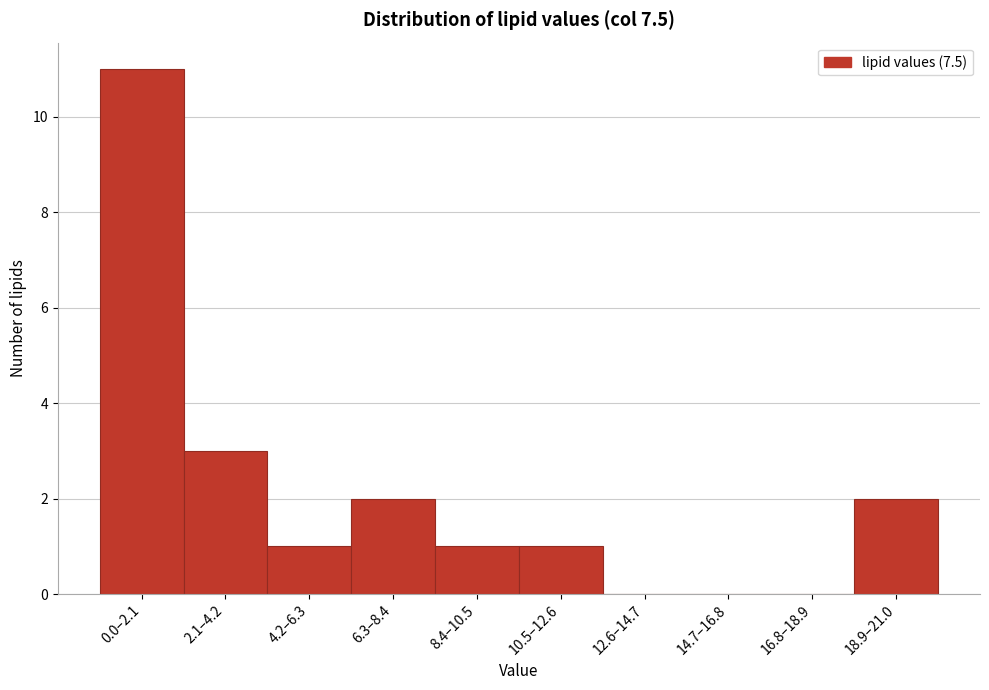

Reading left to right, extract all data points from this chart.

0.0–2.1=11	2.1–4.2=3	4.2–6.3=1	6.3–8.4=2	8.4–10.5=1	10.5–12.6=1	12.6–14.7=0	14.7–16.8=0	16.8–18.9=0	18.9–21.0=2